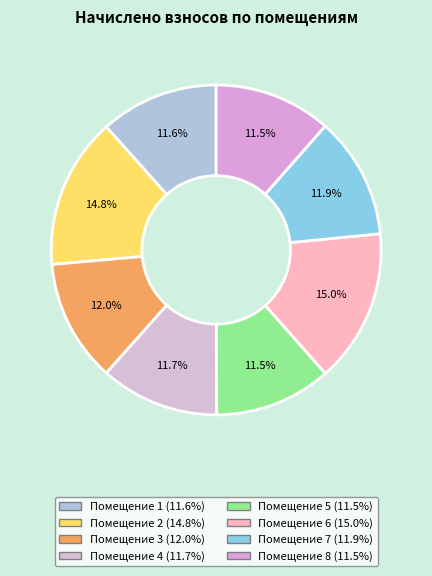

How many slices are in this pie chart?

8